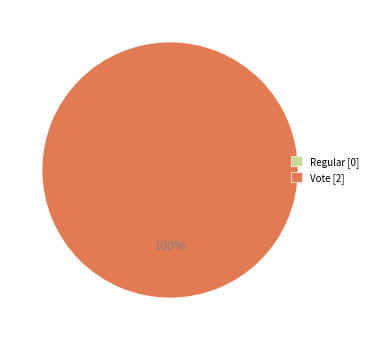

Count the number of slices in the pie.

2